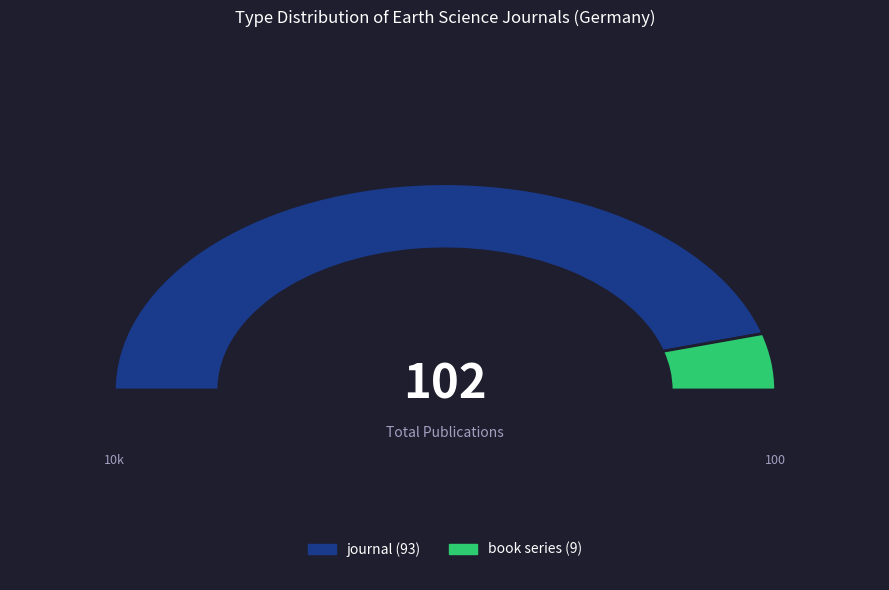

Count the number of slices in the pie.

2